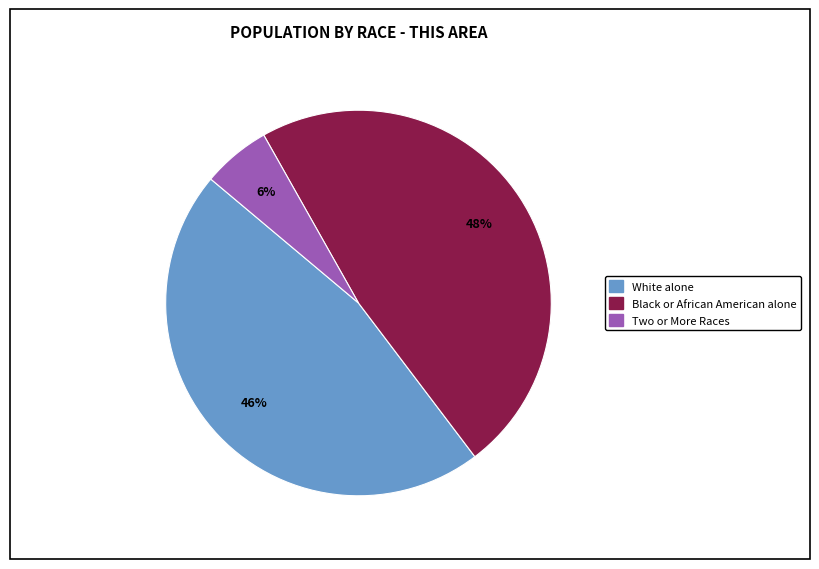

Does any single category account for the majority?

No